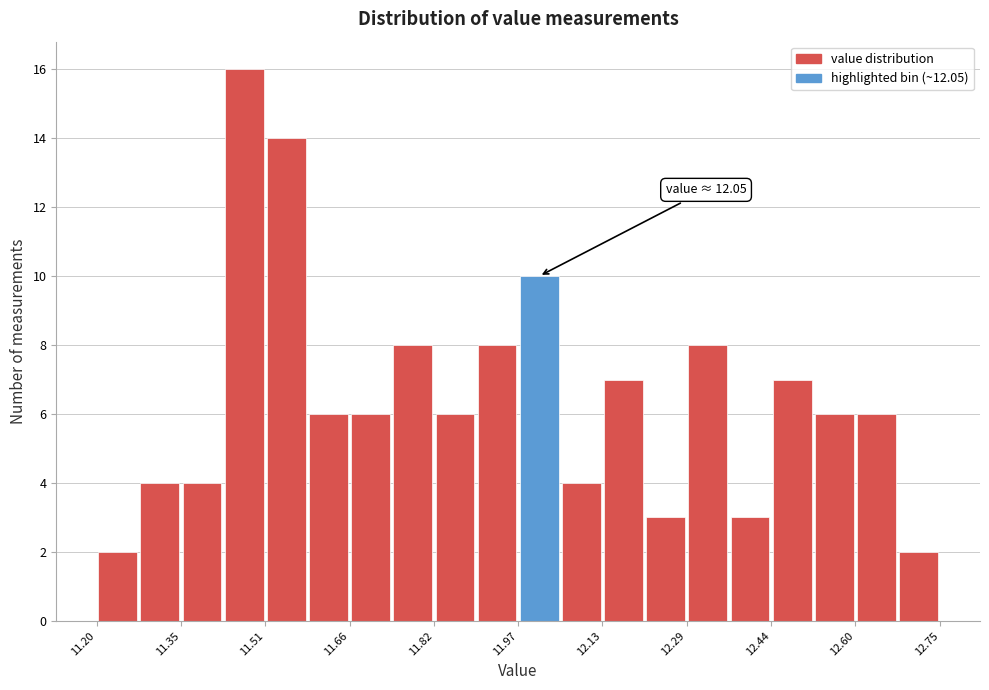

Read against the x-axis, roughly where is the centre of the tallest bar?

11.48